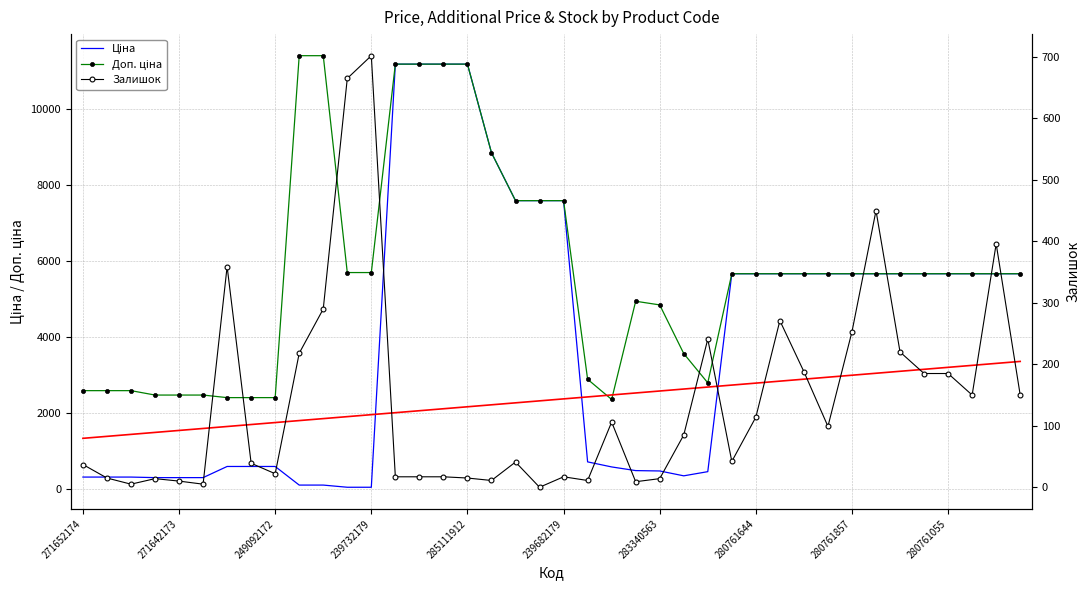

List the series in order of their overall mean, lowest first.

Залишок, Ціна, Доп. ціна